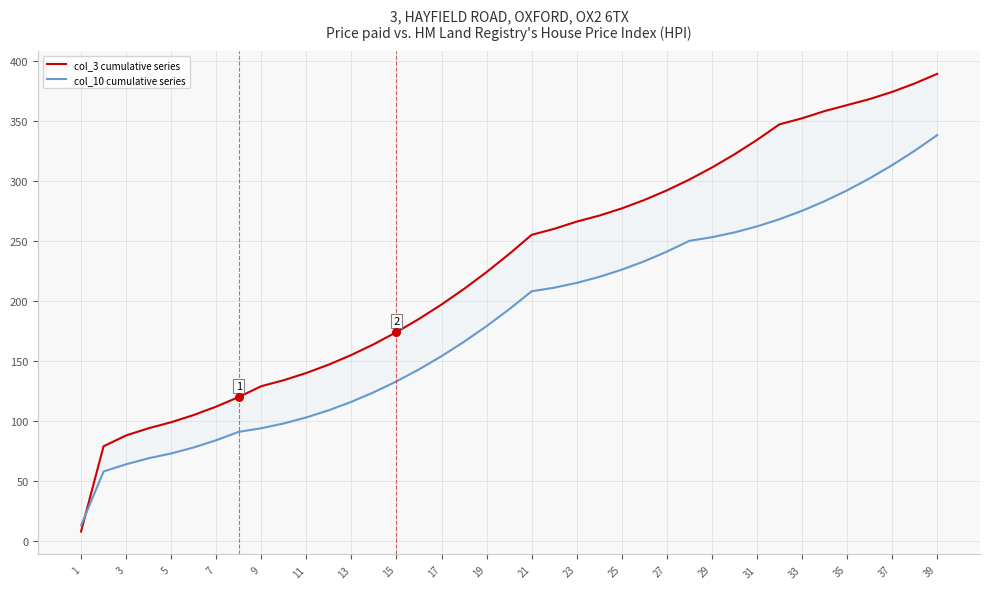

What are all the series names shown in the legend?

col_3 cumulative series, col_10 cumulative series